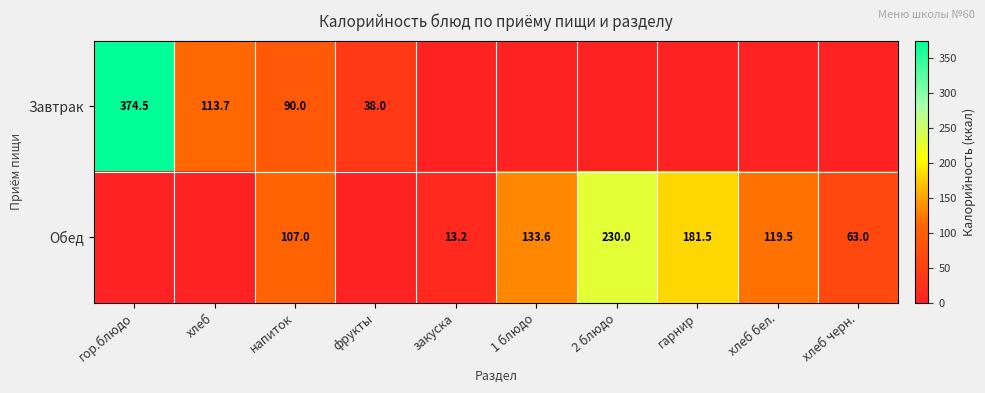

What is the difference between the Обед values at хлеб бел. and гарнир?

62.0